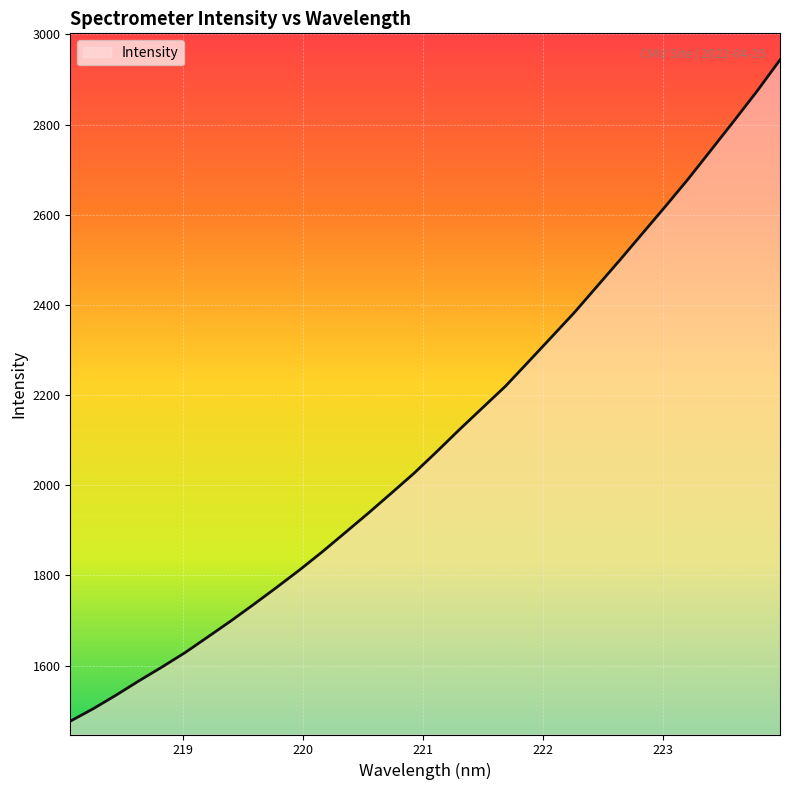

What is the smallest value displayed?

1476.9